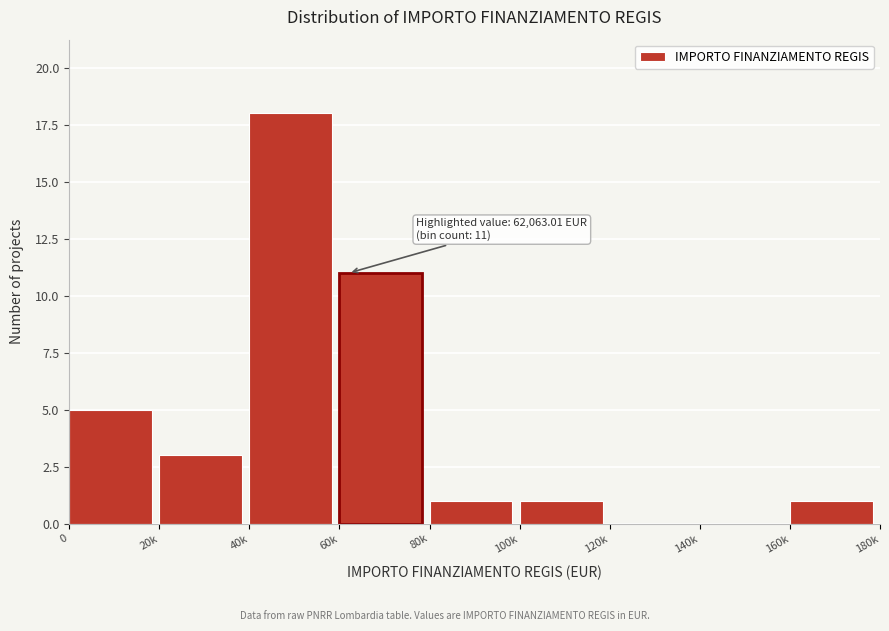

Reading left to right, extract all data points from this chart.

0=5	20k=3	40k=18	60k=11	80k=1	100k=1	120k=0	140k=0	160k=1